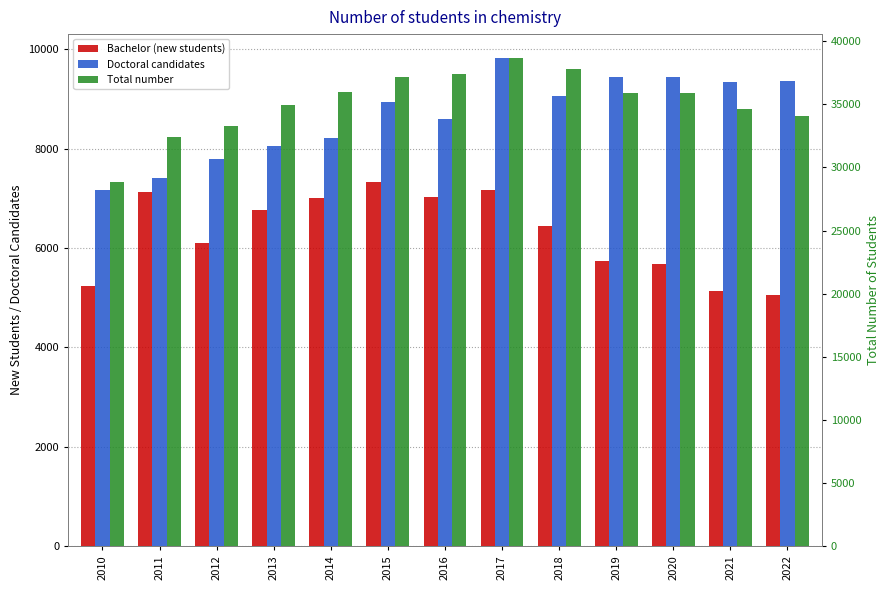

Are the bars horizontal?

No